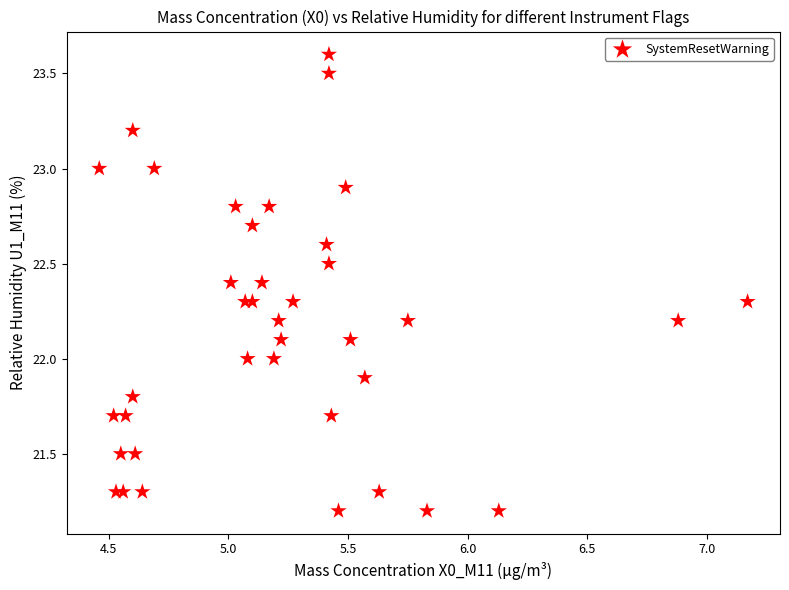

What is the range of Y values (max minus min)?

2.4